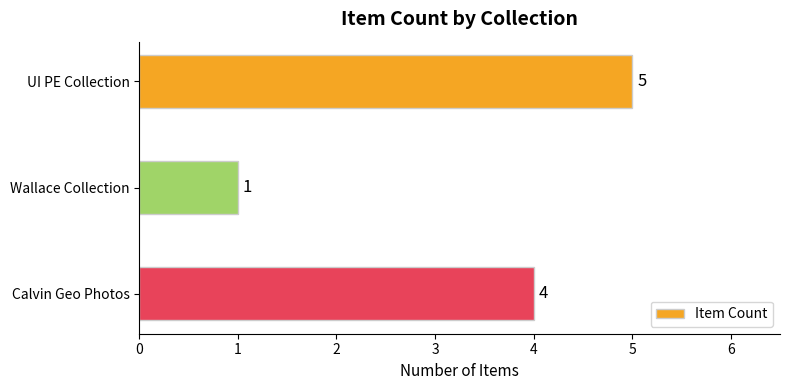

How many series are shown in this chart?

1